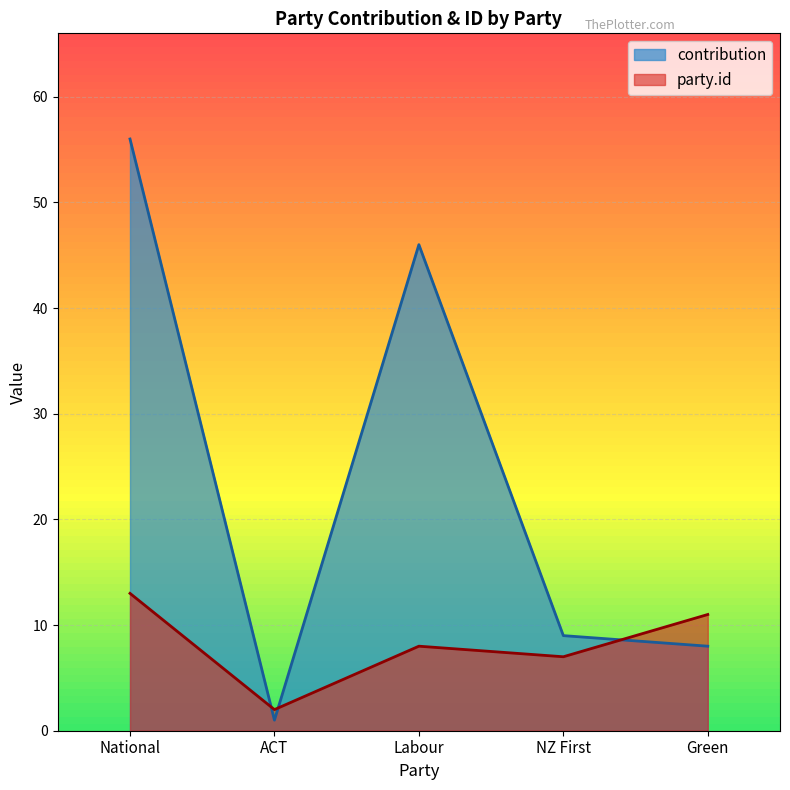

At how many categories does at least one series exceed 37?

2